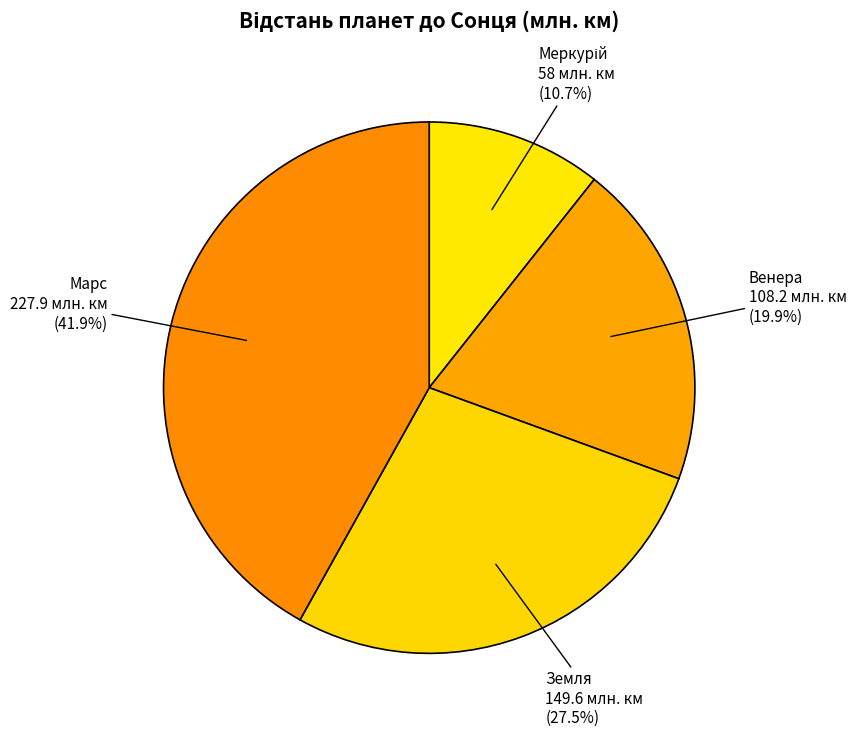

Does any single category account for the majority?

No